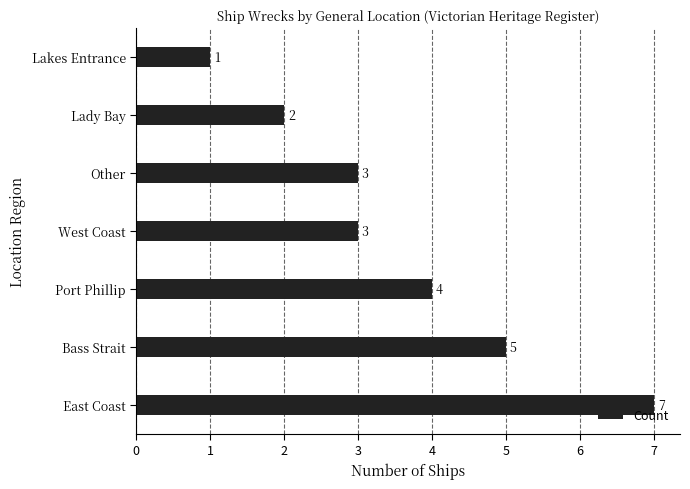

What is the difference between the maximum and second lowest values?

5